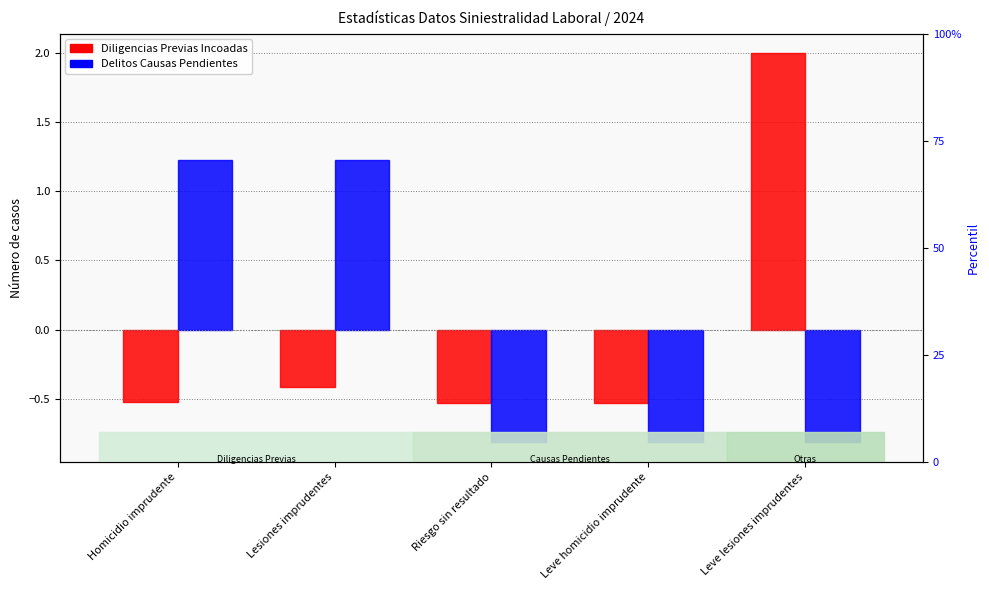

Reading right to left, extract all data points from this chart.

Diligencias Previas Incoadas: Leve lesiones imprudentes=2.0	Leve homicidio imprudente=-0.5	Riesgo sin resultado=-0.5	Lesiones imprudentes=-0.4	Homicidio imprudente=-0.5
Delitos Causas Pendientes: Leve lesiones imprudentes=-0.8	Leve homicidio imprudente=-0.8	Riesgo sin resultado=-0.8	Lesiones imprudentes=1.2	Homicidio imprudente=1.2